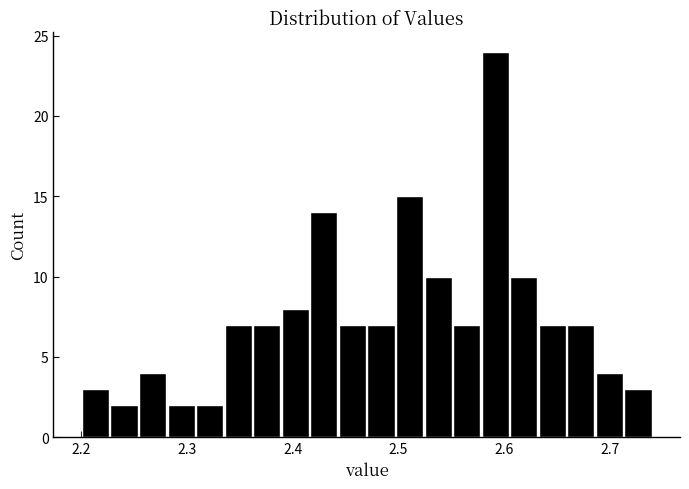

Around what value on the x-axis is the tallest bar? Give the approximate position of its centre, as read against the axis.

2.59